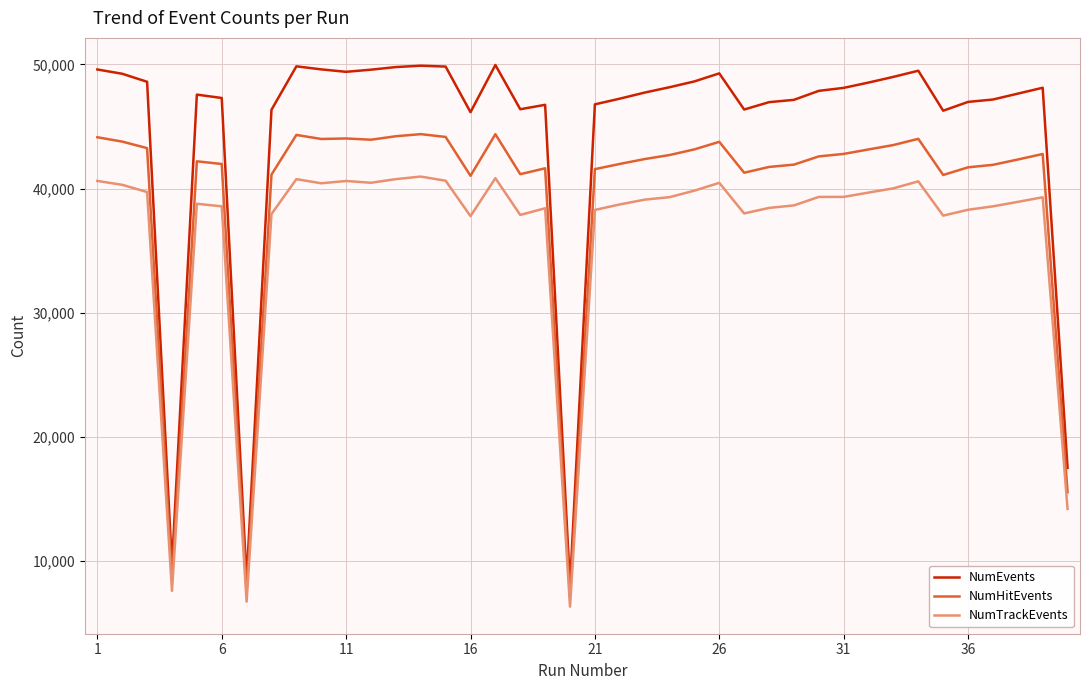

List the series in order of their overall mean, lowest first.

NumTrackEvents, NumHitEvents, NumEvents